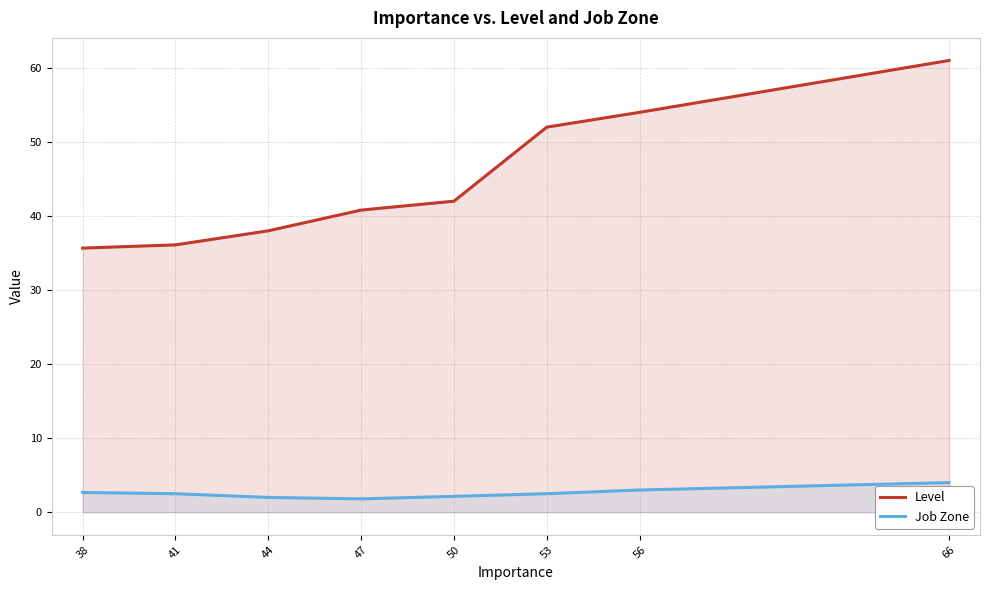

How many distinct data groups are displayed?

2